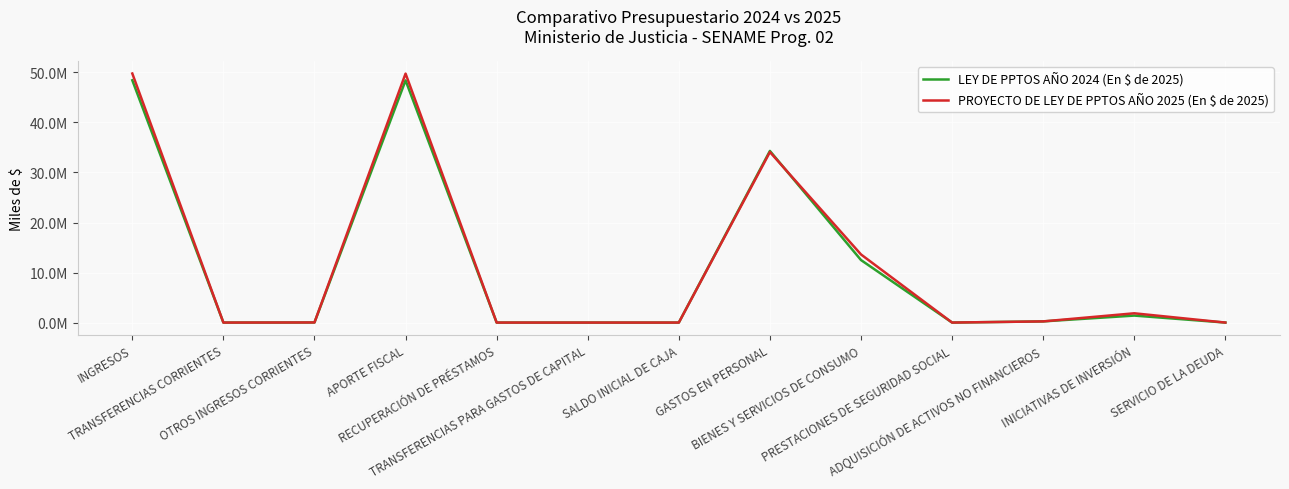

The PROYECTO DE LEY DE PPTOS AÑO 2025 (En $ de 2025) series shows 10 at TRANSFERENCIAS CORRIENTES. True or false?

True